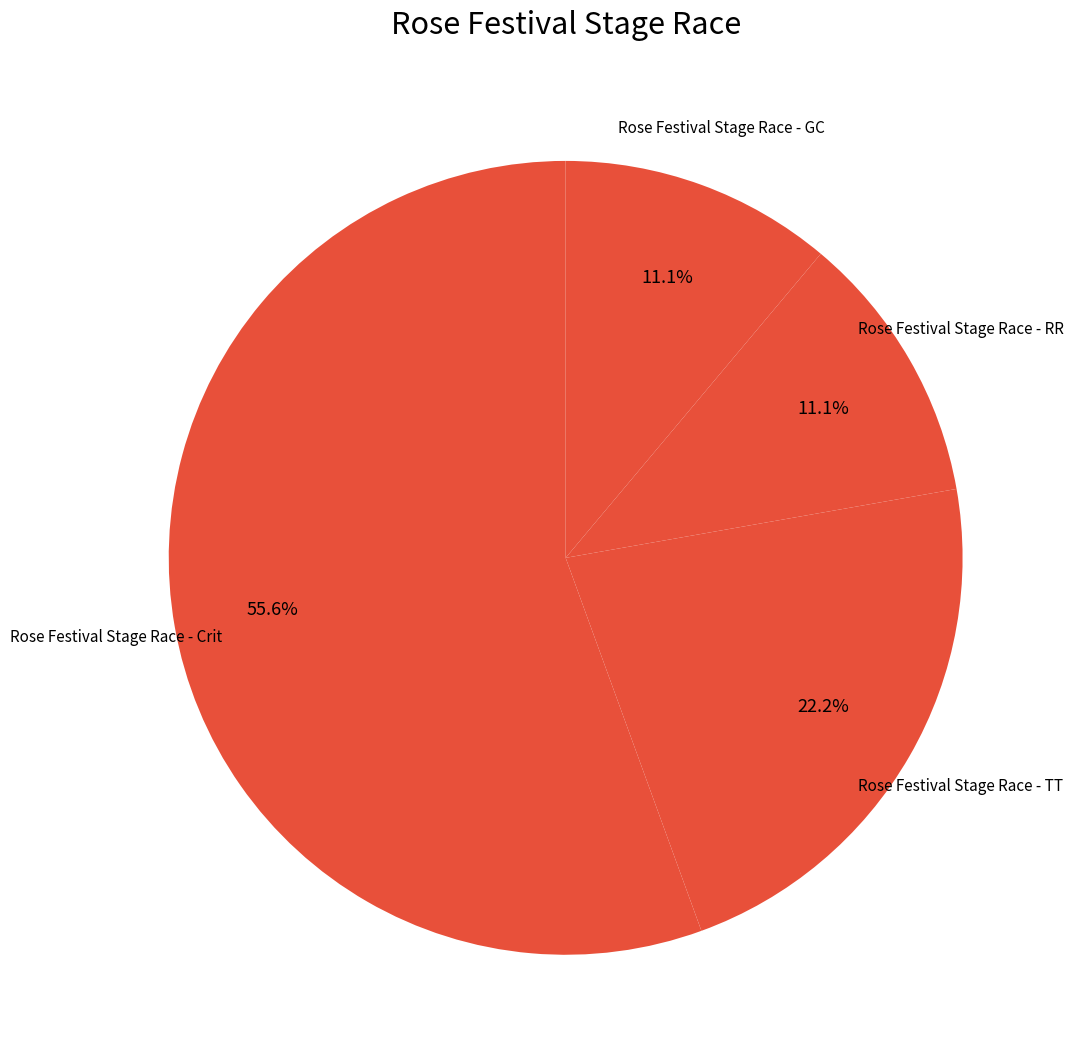

How many slices are in this pie chart?

4